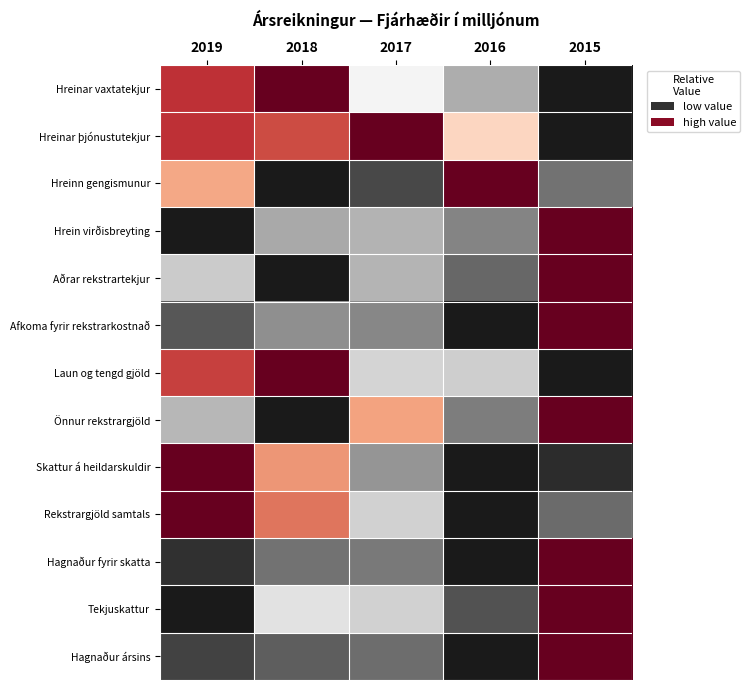

List the series in order of their peak value, lowest first.

Hreinar vaxtatekjur, Hreinar þjónustutekjur, Hreinn gengismunur, Hrein virðisbreyting, Aðrar rekstrartekjur, Afkoma fyrir rekstrarkostnað, Laun og tengd gjöld, Önnur rekstrargjöld, Skattur á heildarskuldir, Rekstrargjöld samtals, Hagnaður fyrir skatta, Tekjuskattur, Hagnaður ársins